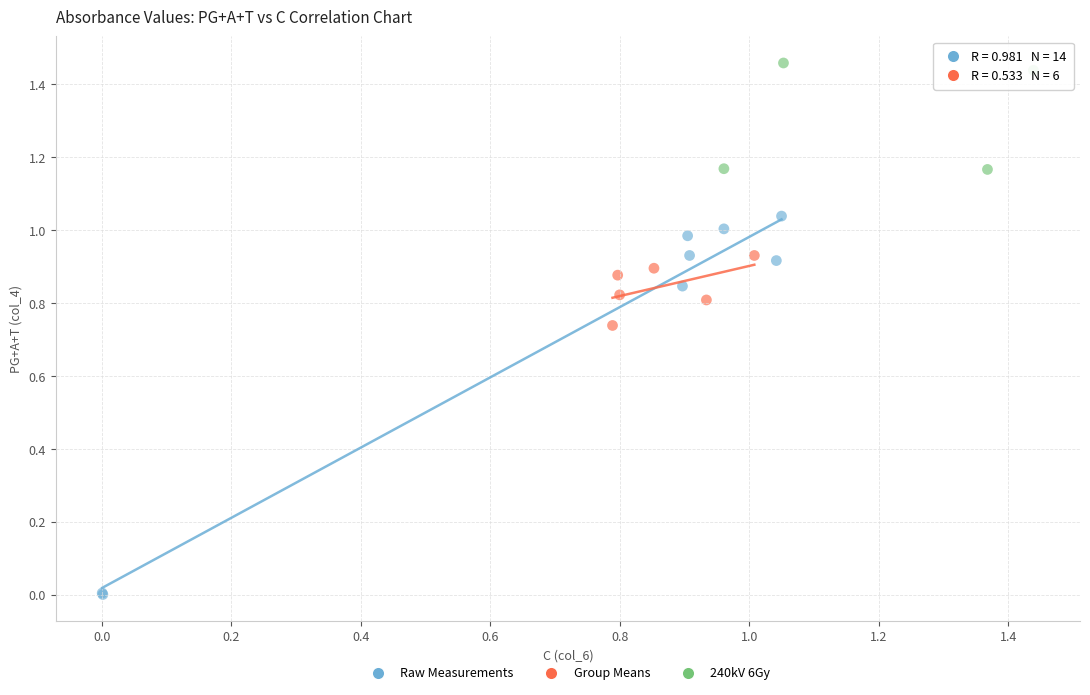

Which series contains the highest Y value?

240kV 6Gy